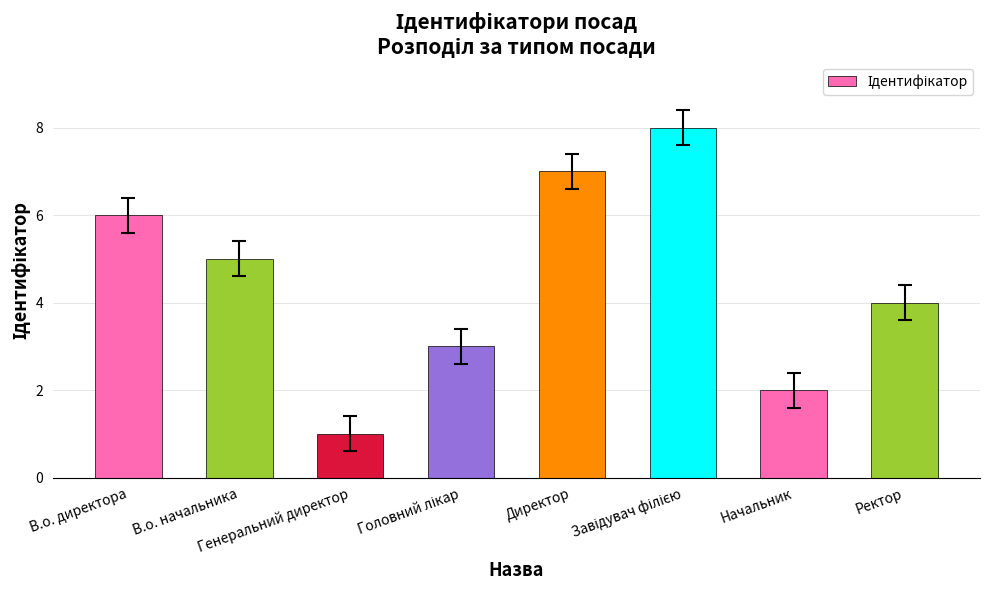

Count the values in the range 3 to 7.

5